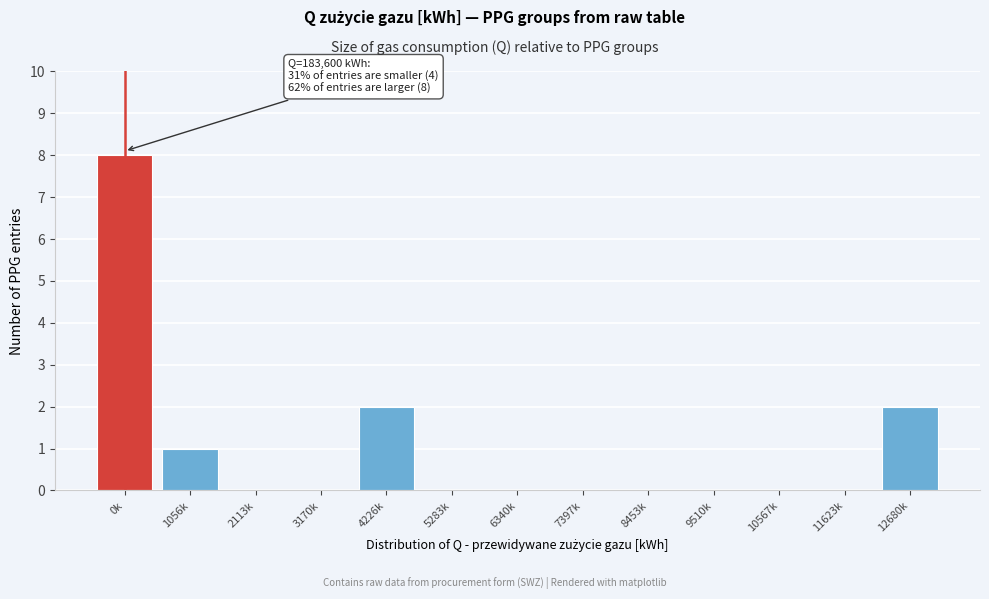

Reading left to right, list all the values displayed in this chart.

0k=8	1056k=1	2113k=0	3170k=0	4226k=2	5283k=0	6340k=0	7397k=0	8453k=0	9510k=0	10567k=0	11623k=0	12680k=2